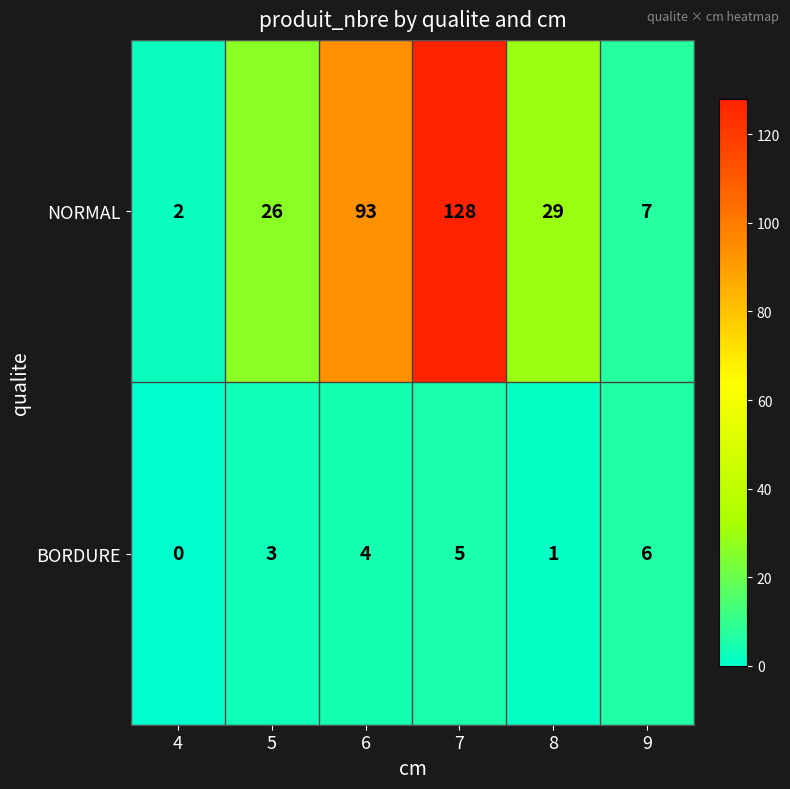

Reading left to right, extract all data points from this chart.

NORMAL: 2	26	93	128	29	7
BORDURE: 0	3	4	5	1	6